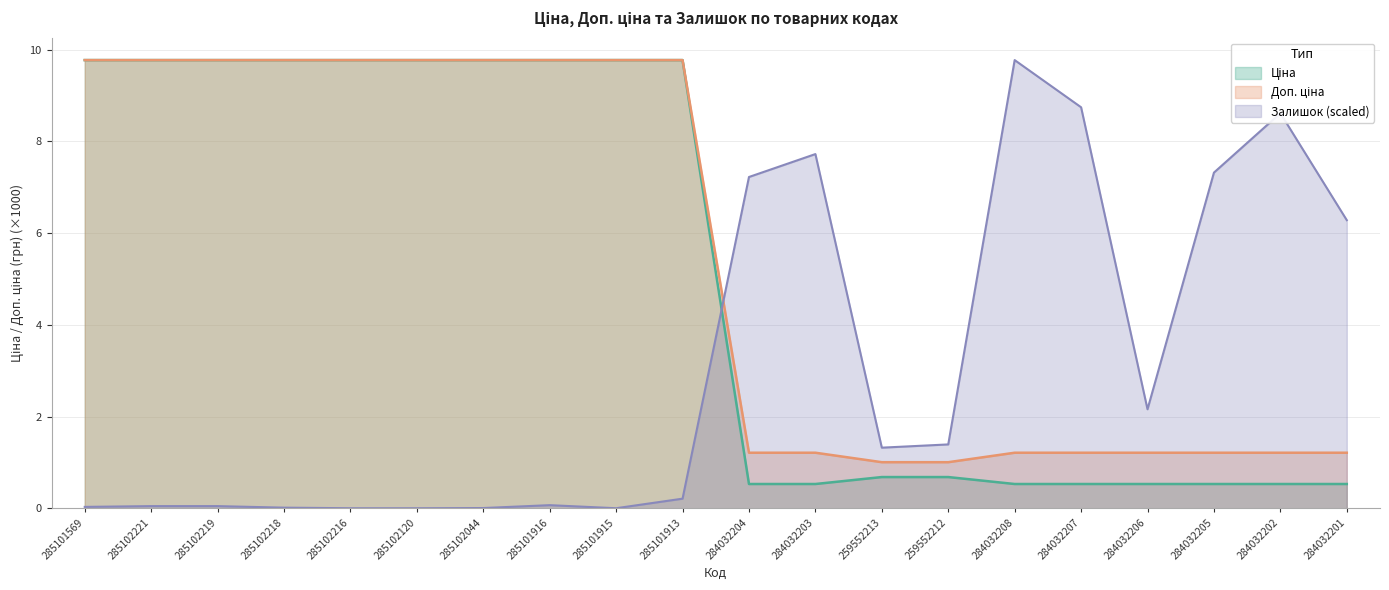

Rank the series by their maximum value, from highest to lowest.

Ціна, Доп. ціна, Залишок